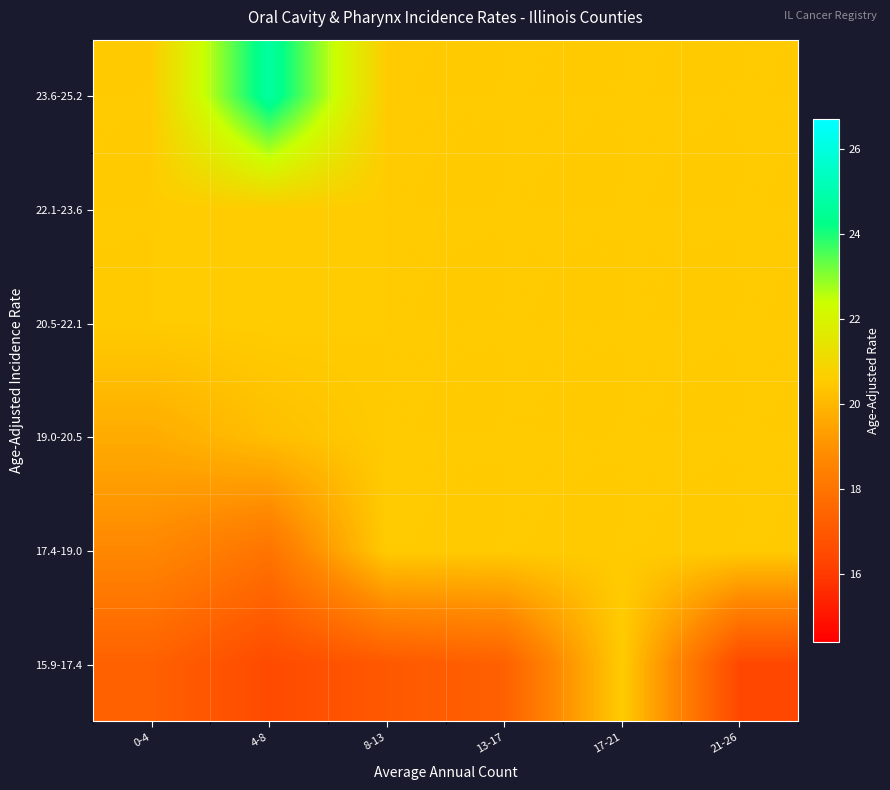

Which has a higher value, 0-4 or 13-17?

0-4